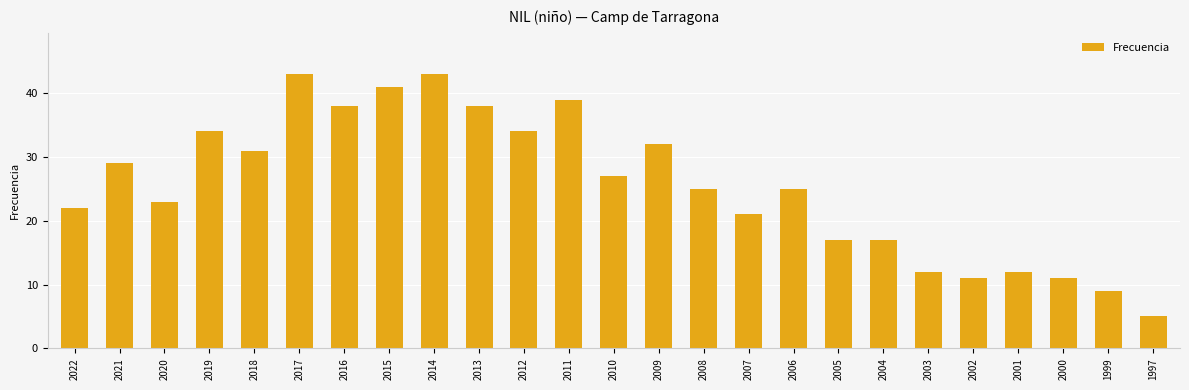

What is the sum of all values?

639